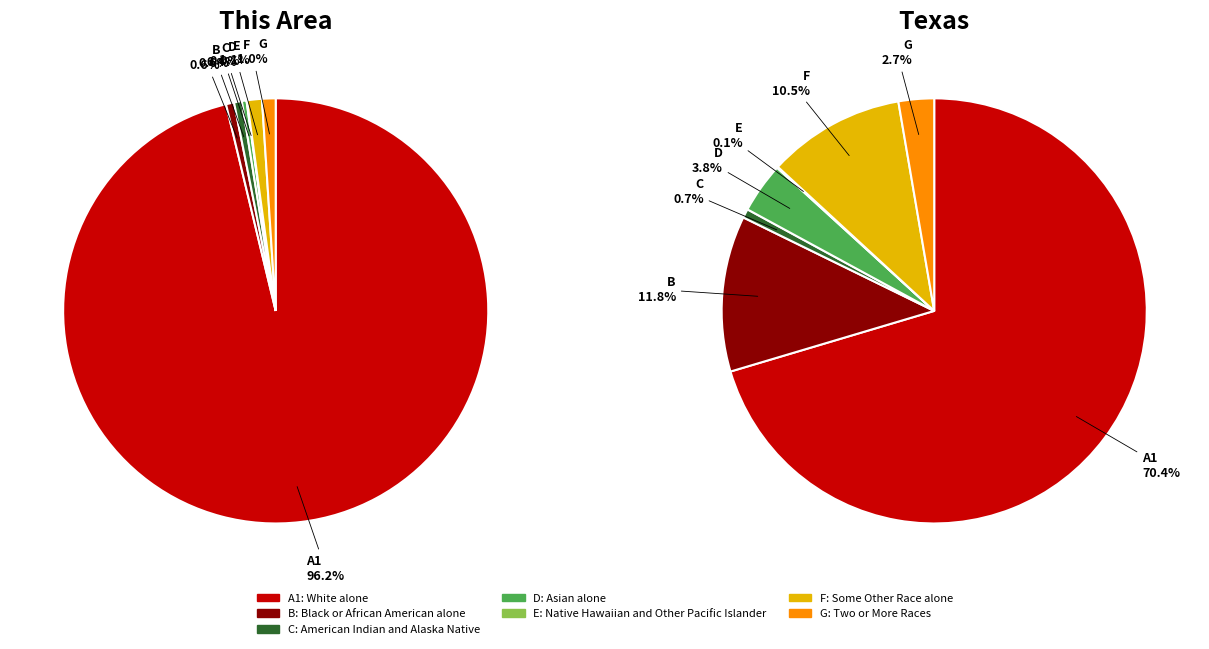

To the nearest percent, what is the combined percentage of Asian alone and Two or More Races?

1%